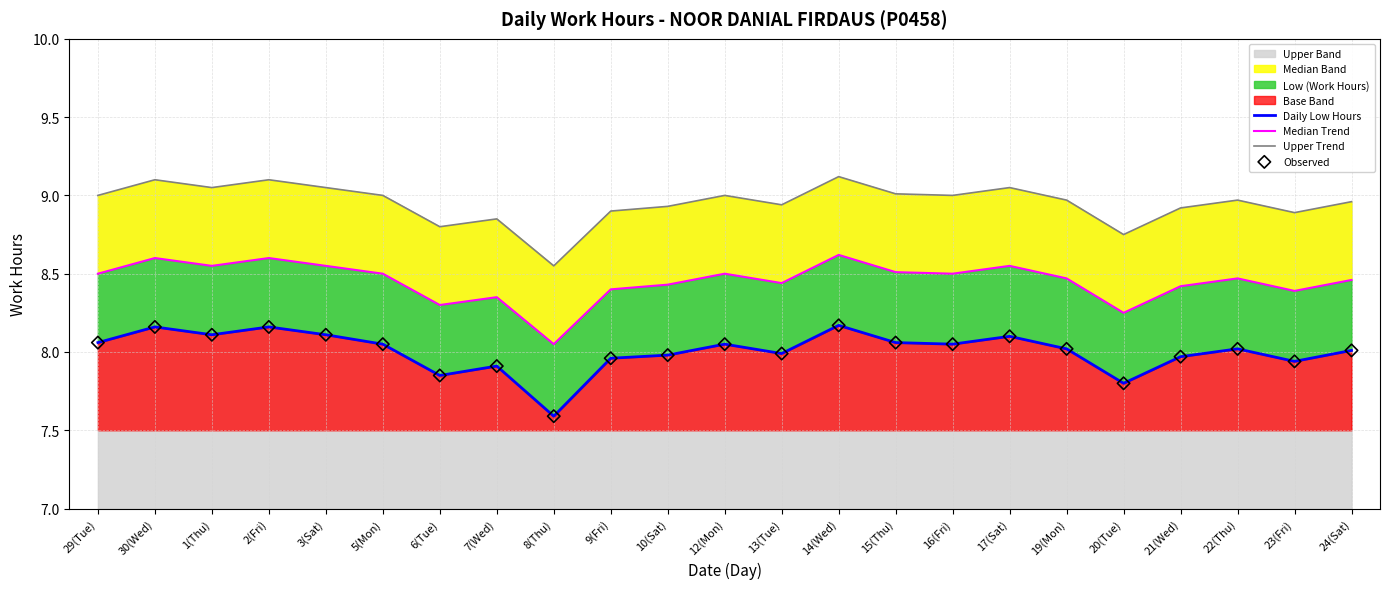

At how many categories does at least one series exceed 8?

23